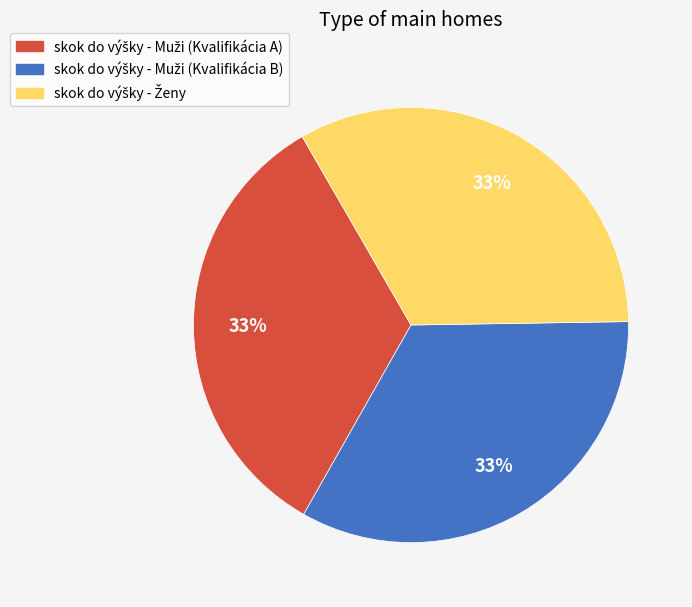

To the nearest percent, what is the average slice percentage?

33%